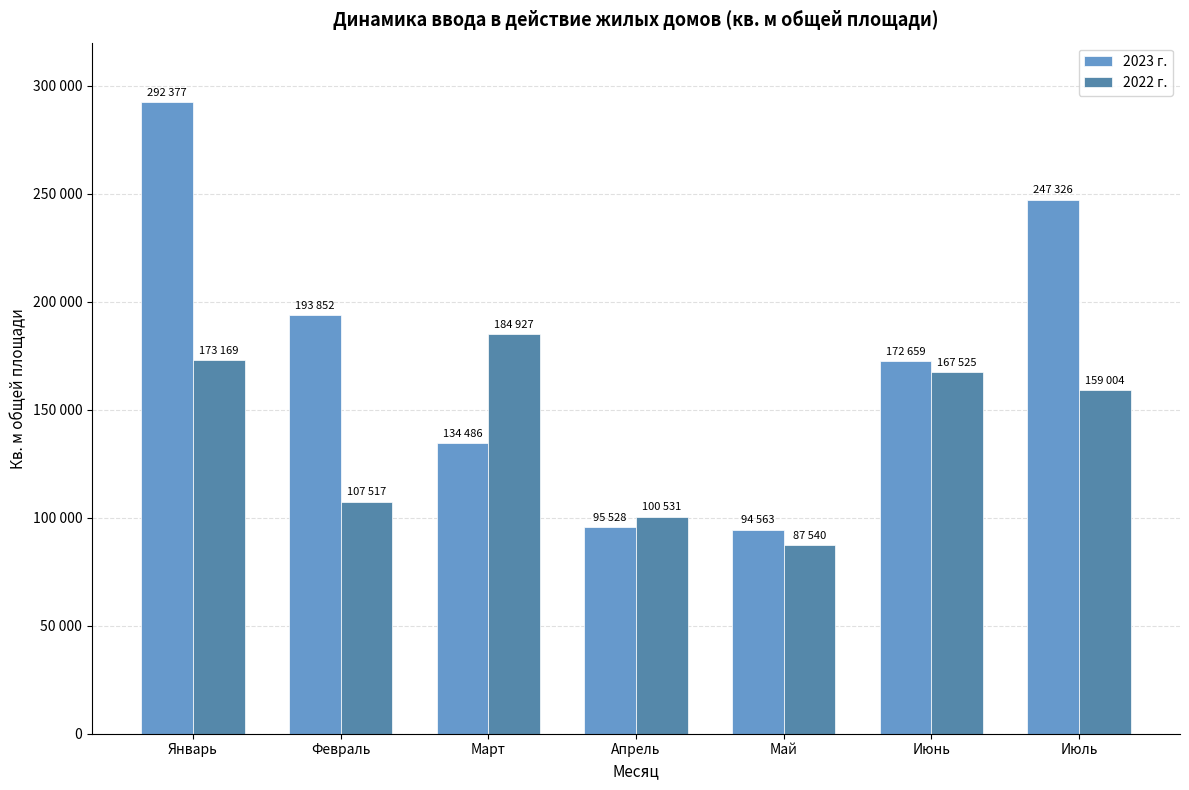

Does the chart contain stacked bars?

No